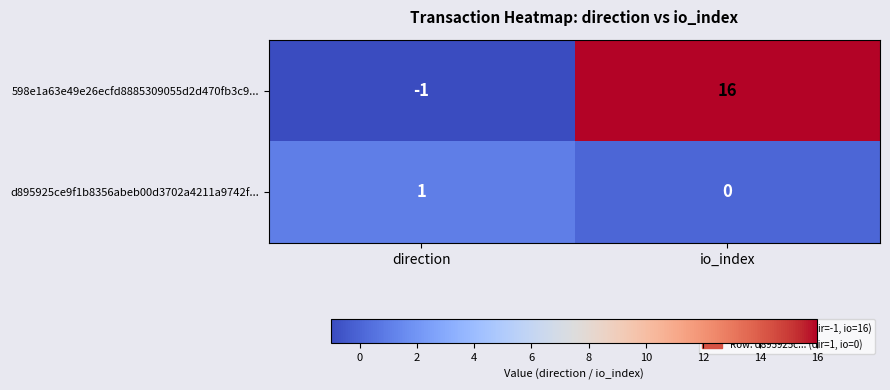

The value of 598e1a63e49e26ecfd8885309055d2d470fb3c9... at io_index is 8. True or false?

False